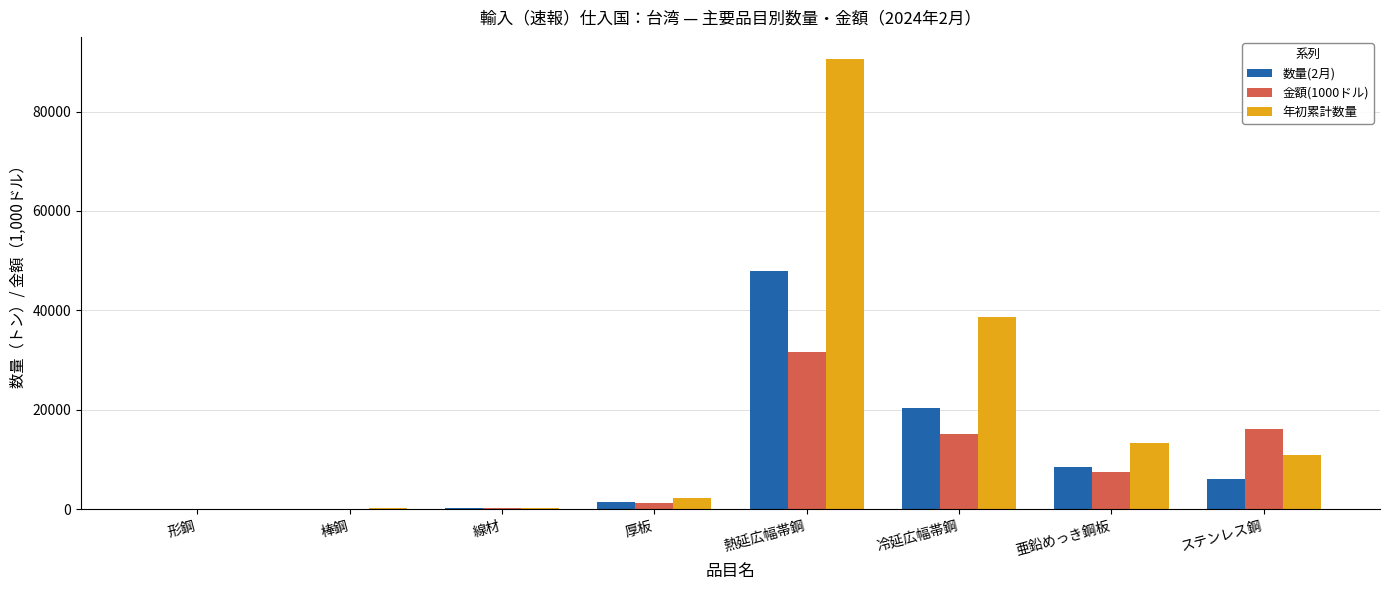

How many groups of bars are there?

8